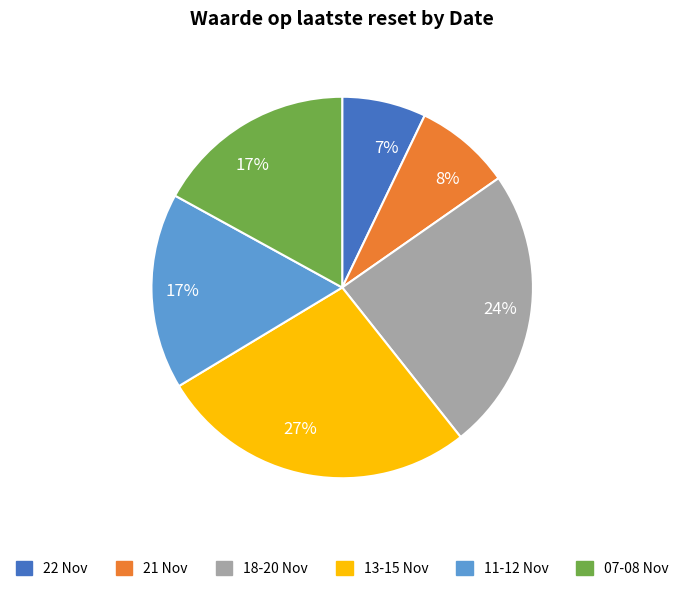

Is there a majority slice in this chart?

No